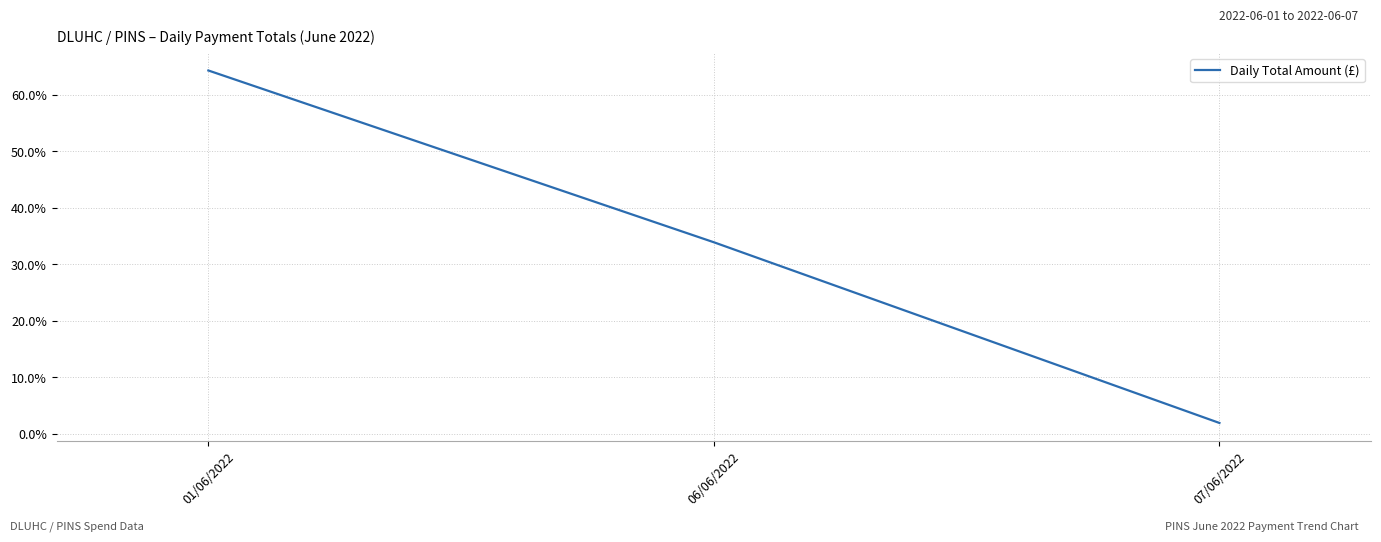

What is the change in value from 01/06/2022 to 07/06/2022?

-62.4